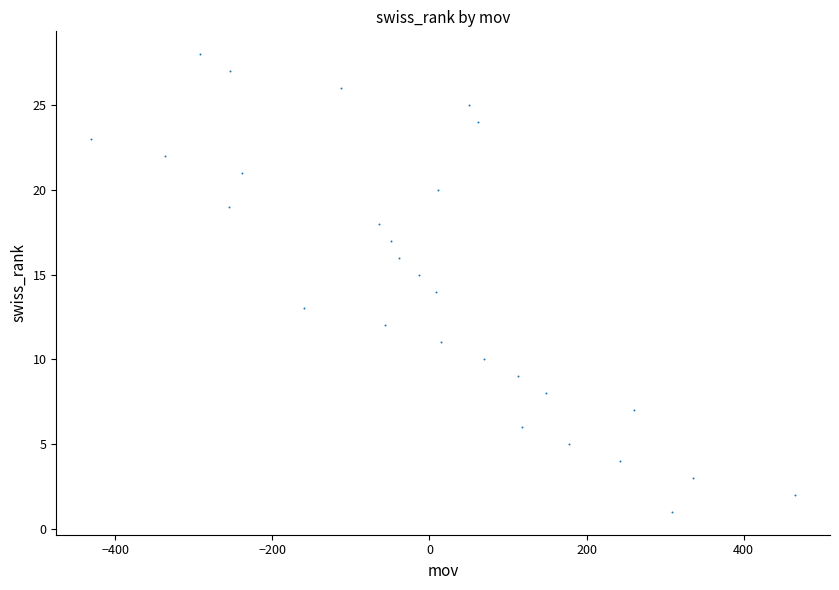

What is the range of X values (max minus min)?

895